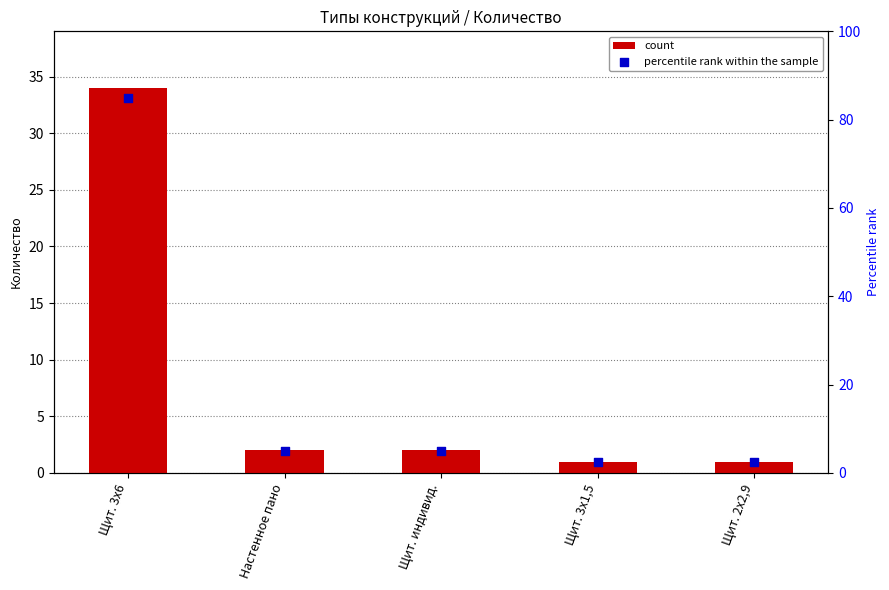

Which series has the largest total across all categories?

percentile rank within the sample